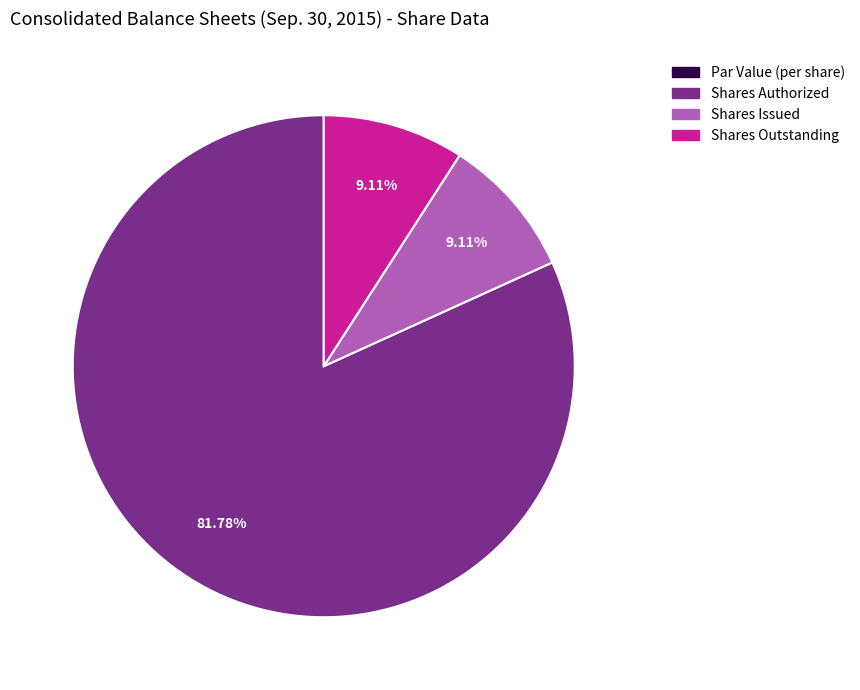

Does any single category account for the majority?

Yes